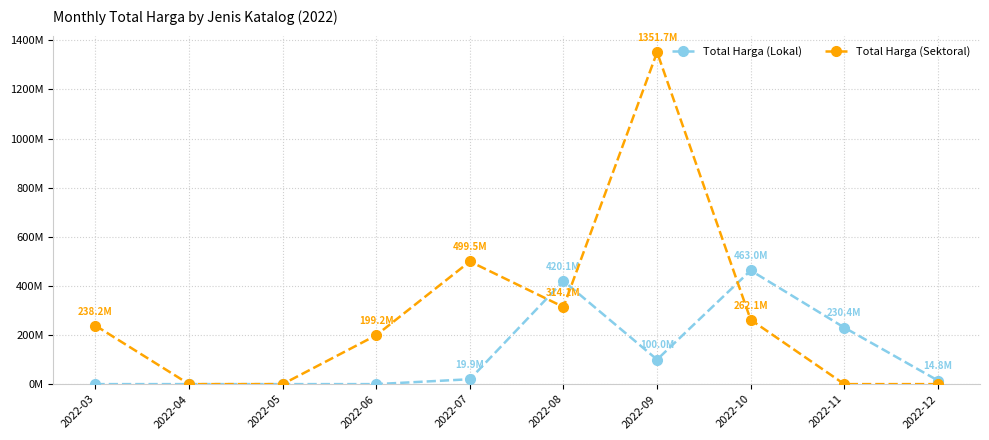

Which series has the largest total across all categories?

Total Harga (Sektoral)